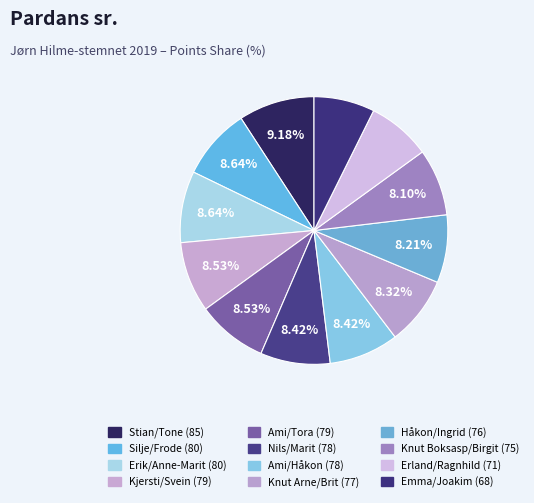

What percentage do Erland/Ragnhild (71) and Emma/Joakim (68) together represent?

15.0%